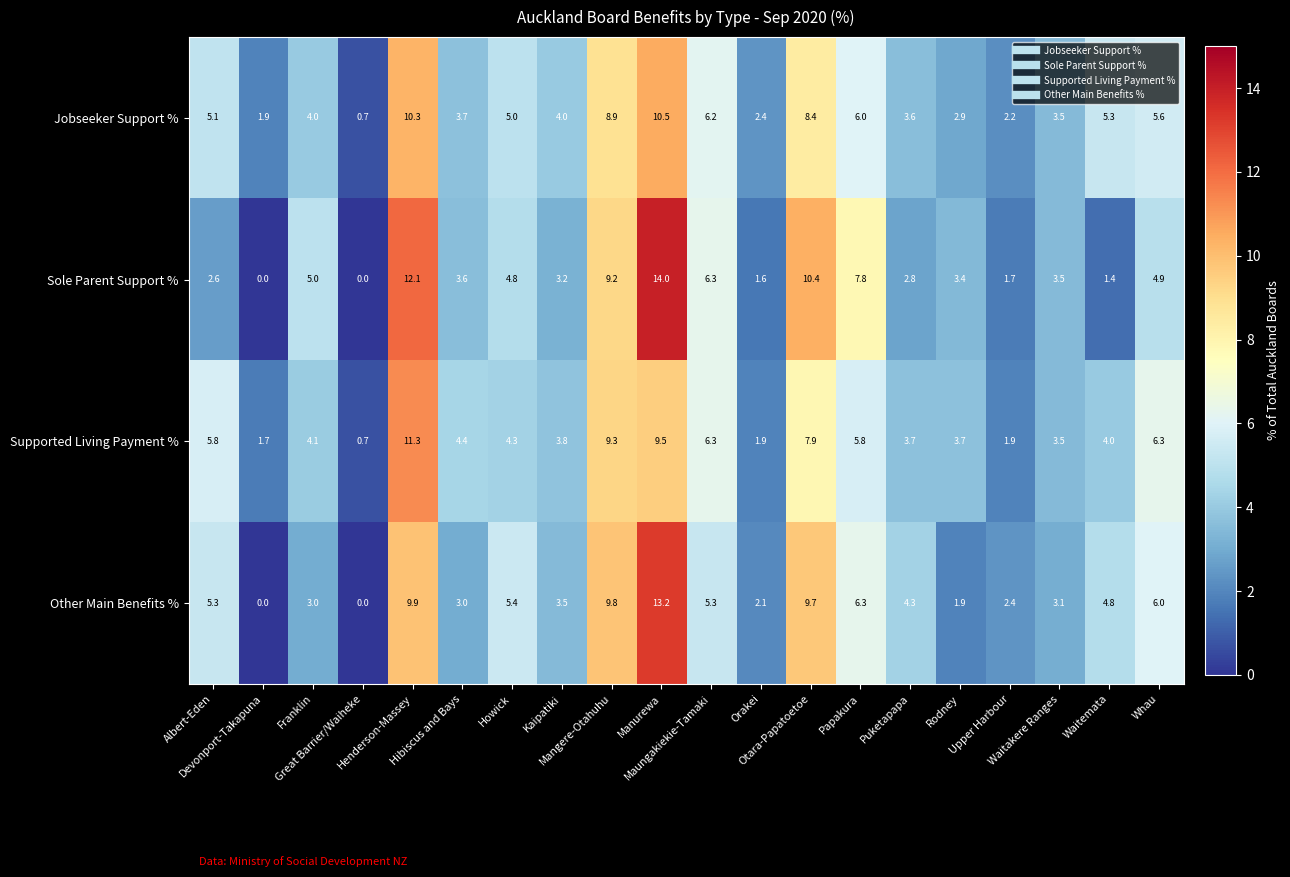

What is the difference between the second highest and second lowest values in the Supported Living Payment % series?

7.8